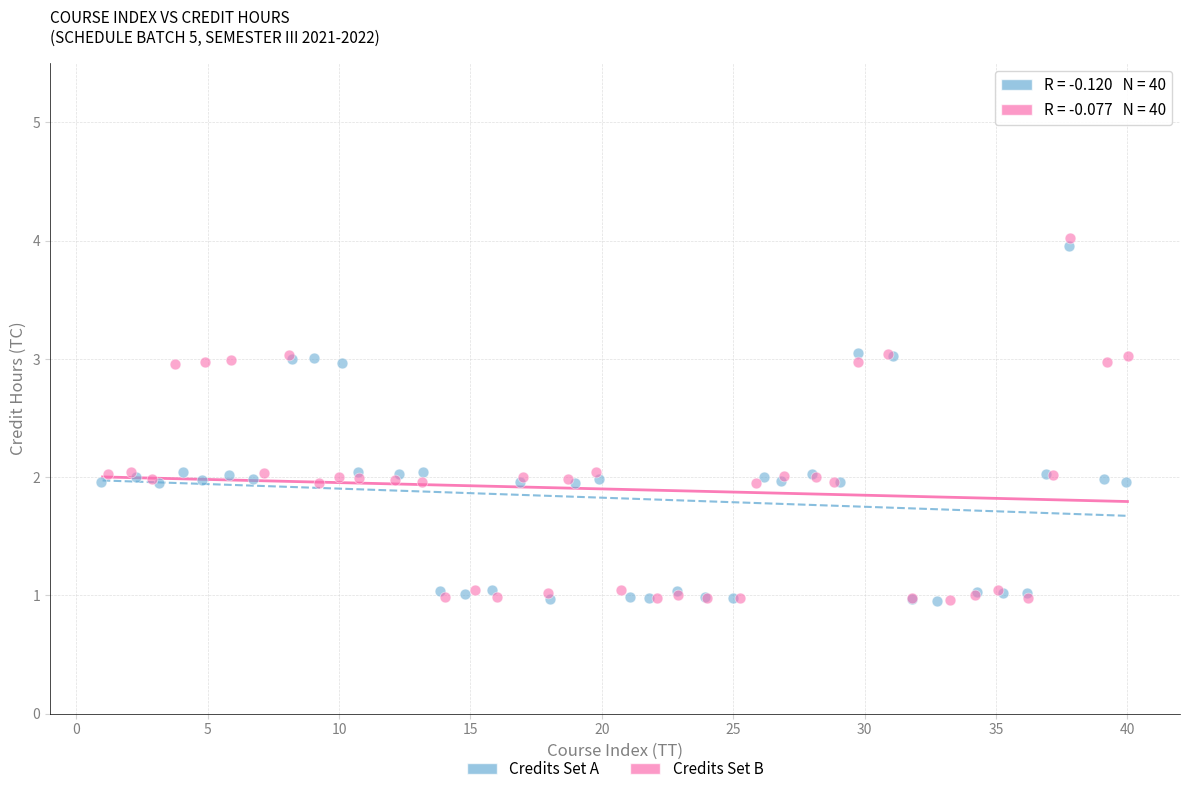

Which series has the widest spread of Y values?

Credits Set B